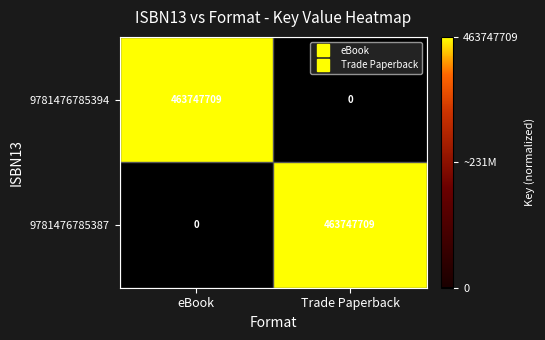

What is the total value across all series at Trade Paperback?

463747709